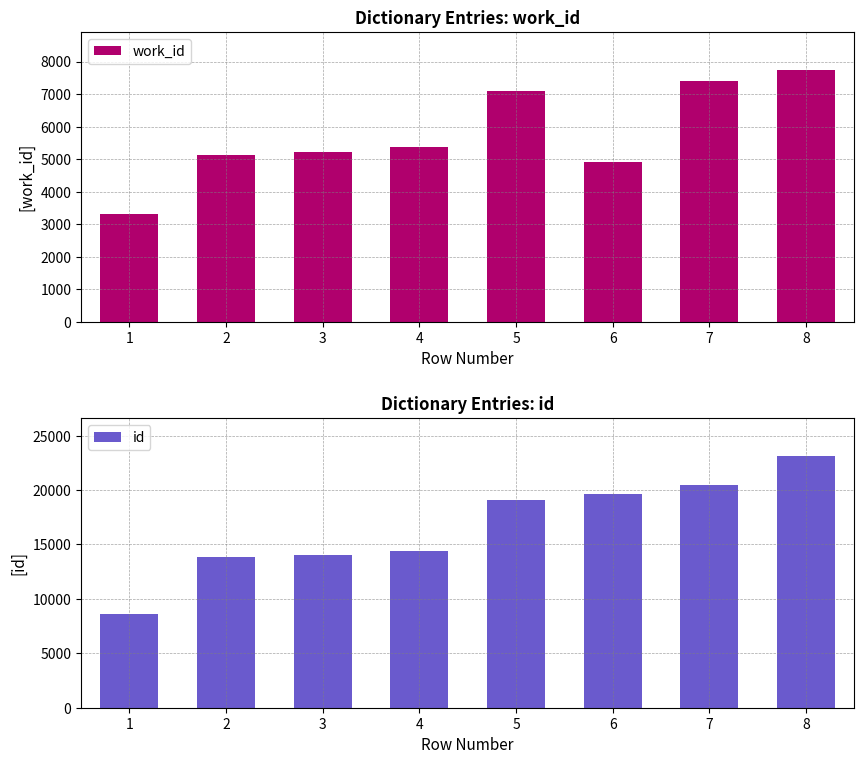

The value of id at 6 is 28802. True or false?

False